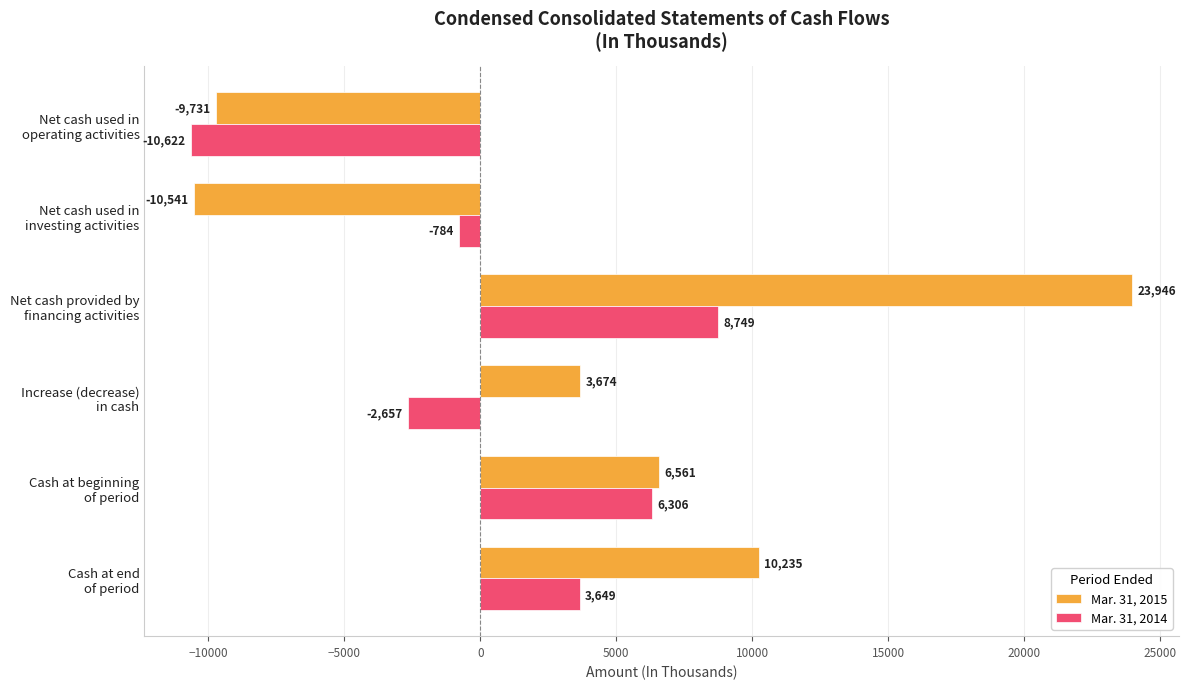

Which series has the widest spread of values?

Mar. 31, 2015